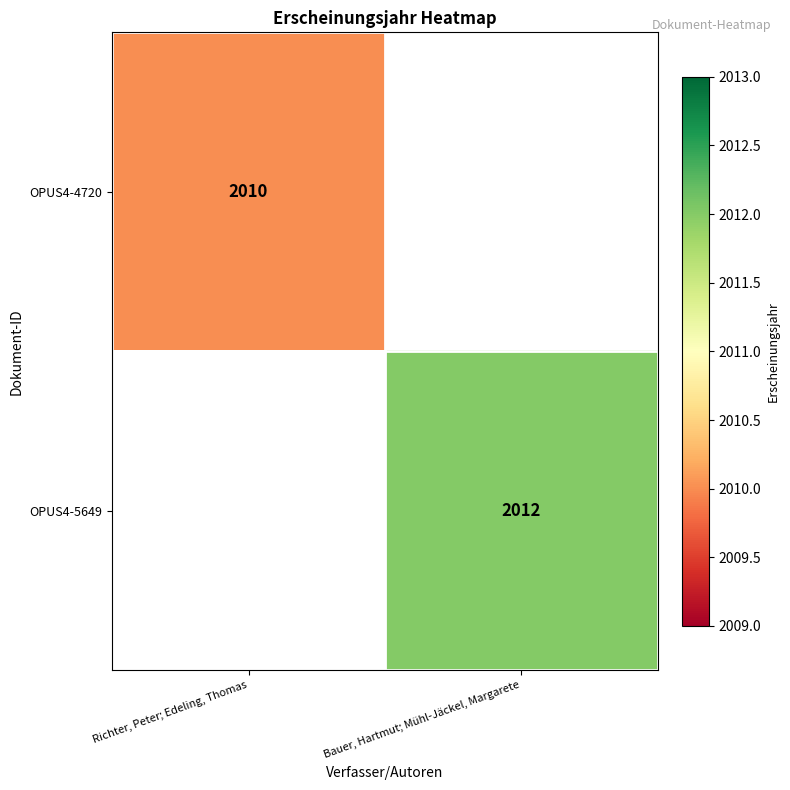

At how many categories does at least one series exceed 2011?

1